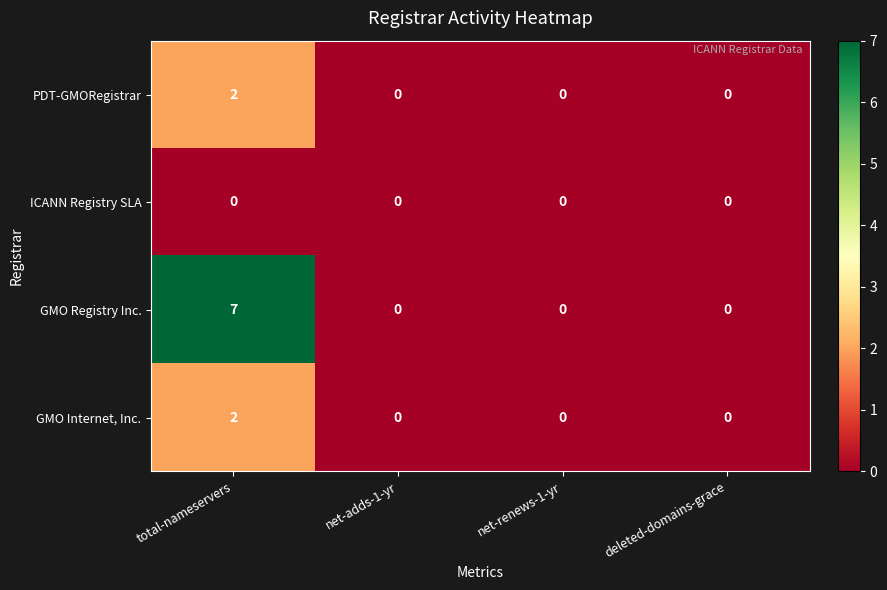

Is the value of PDT-GMORegistrar at deleted-domains-grace greater than the value of GMO Registry Inc. at total-nameservers?

No